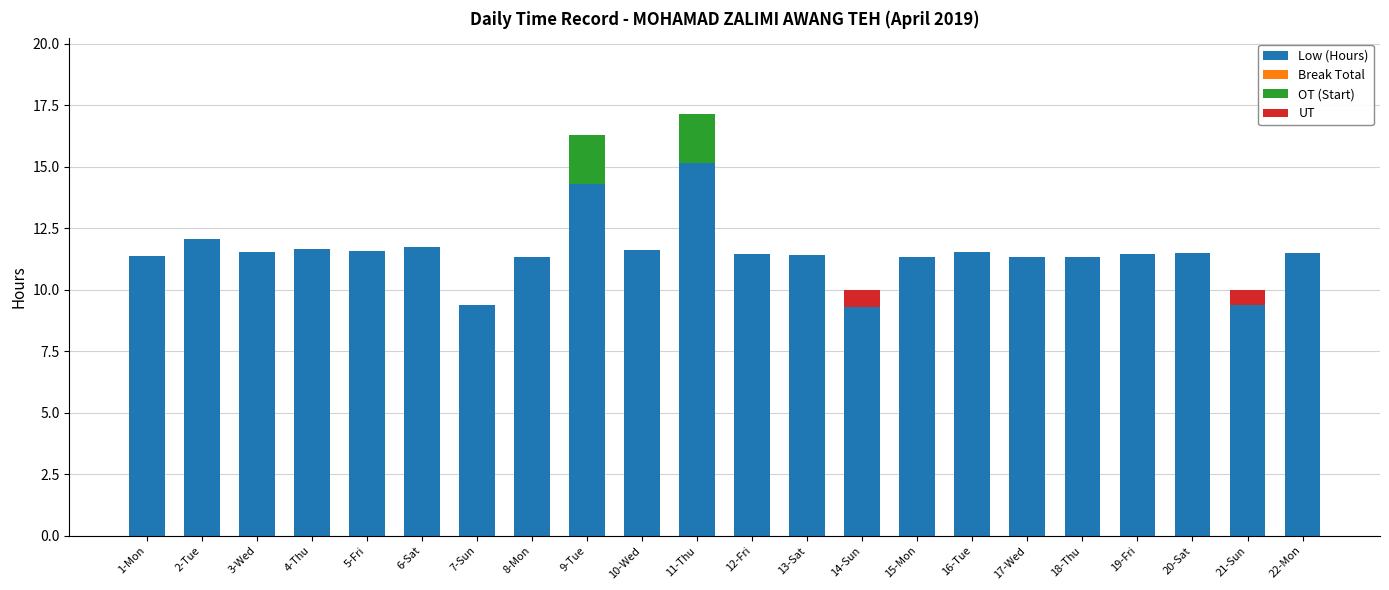

What is the total value across all series at 8-Mon?

11.3